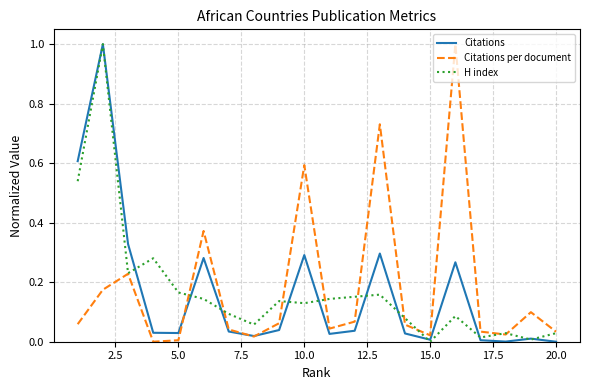

What is the maximum value shown in the chart?

1.0